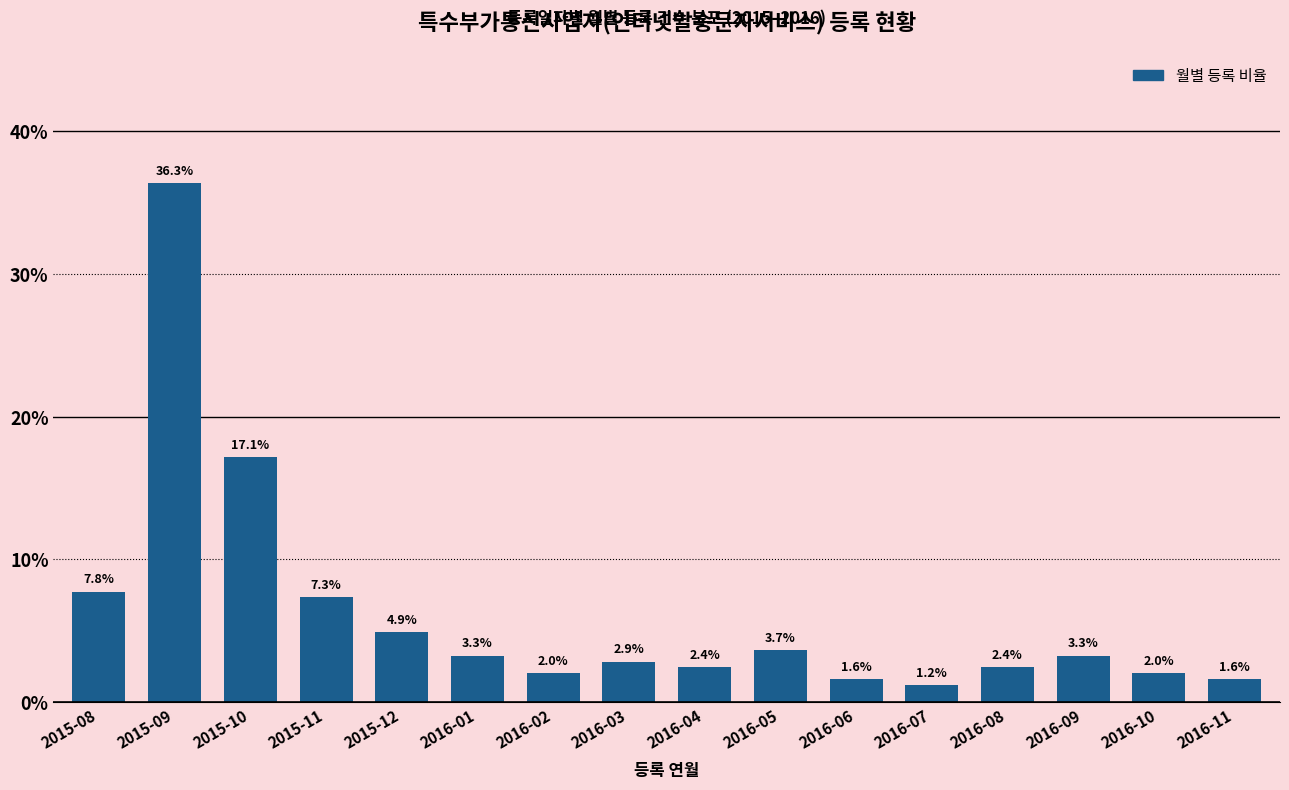

Reading left to right, what are all the values shown in this chart?

2015-08=7.8	2015-09=36.3	2015-10=17.1	2015-11=7.3	2015-12=4.9	2016-01=3.3	2016-02=2.0	2016-03=2.9	2016-04=2.4	2016-05=3.7	2016-06=1.6	2016-07=1.2	2016-08=2.4	2016-09=3.3	2016-10=2.0	2016-11=1.6